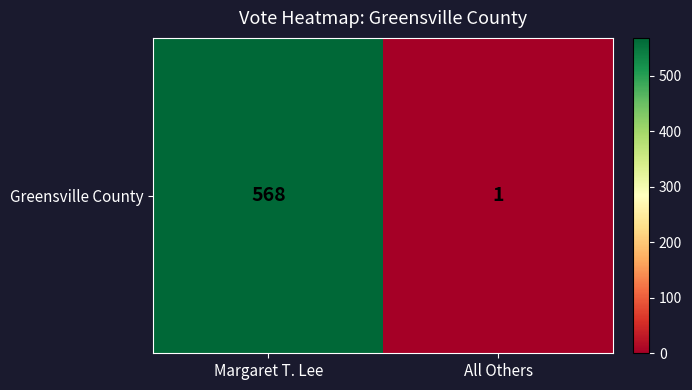

What is the difference between the maximum and minimum values?

567